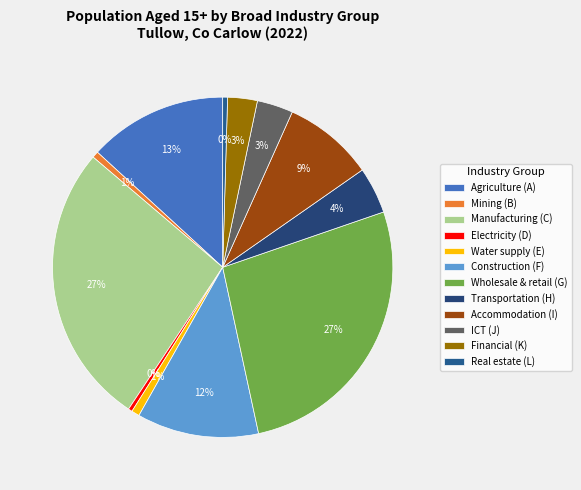

How many segments does this pie chart have?

12